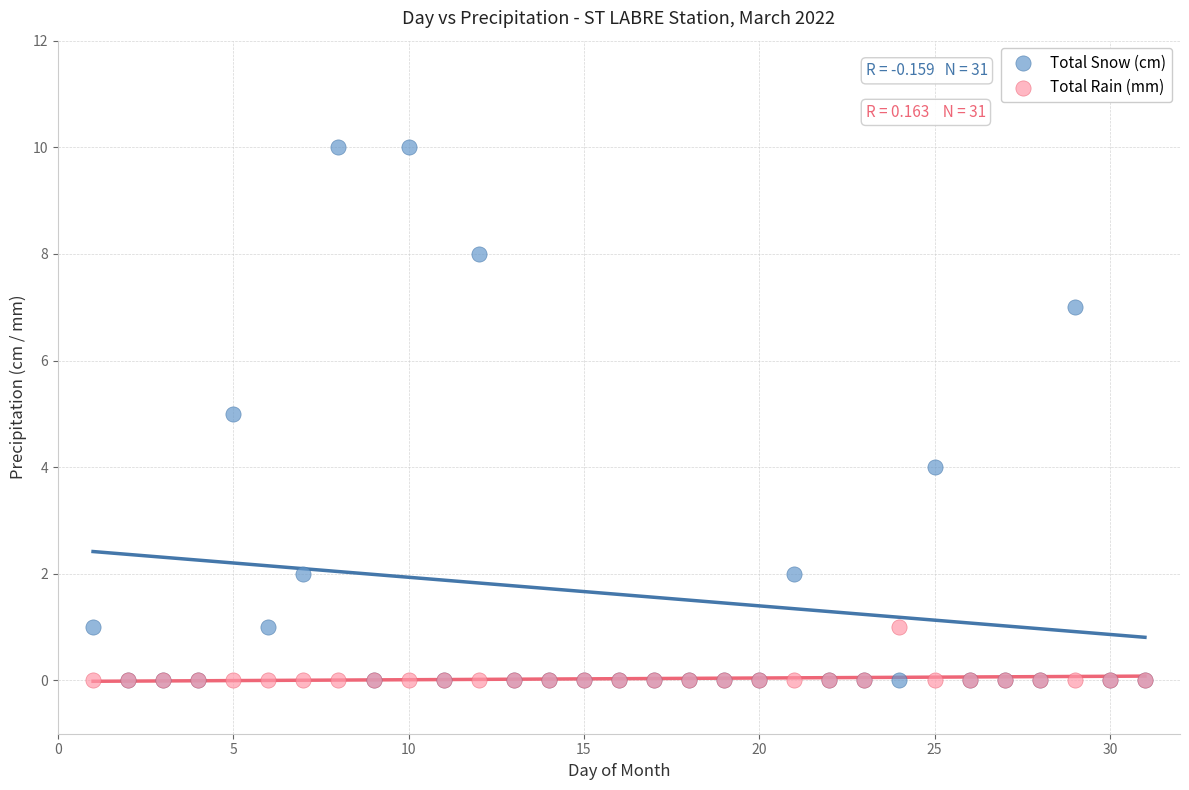

Which series has the widest spread of Y values?

Total Snow (cm)